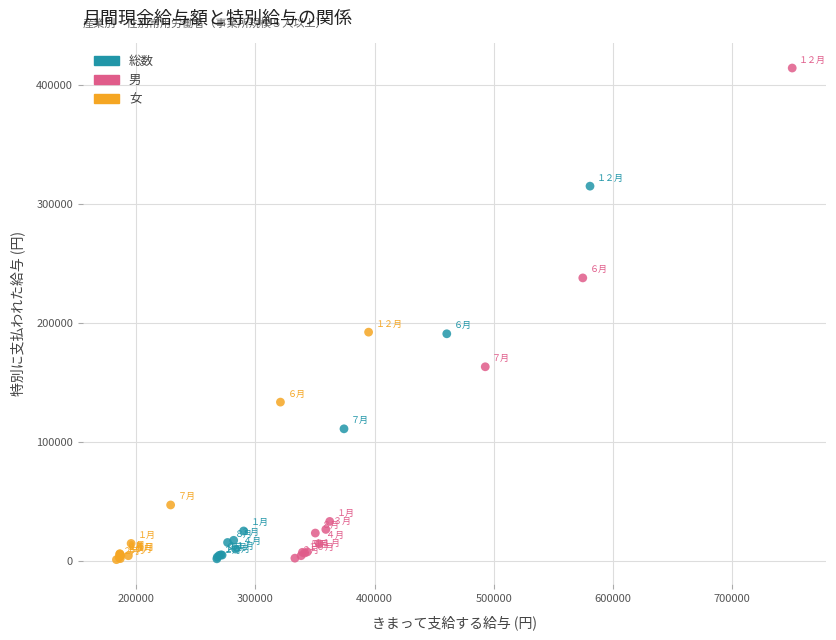

Which series reaches the maximum Y coordinate?

男